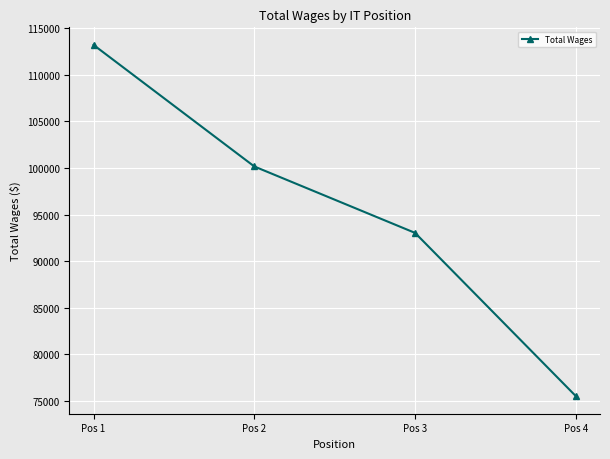

Rank the categories by value from lowest to highest.

Pos 4, Pos 3, Pos 2, Pos 1